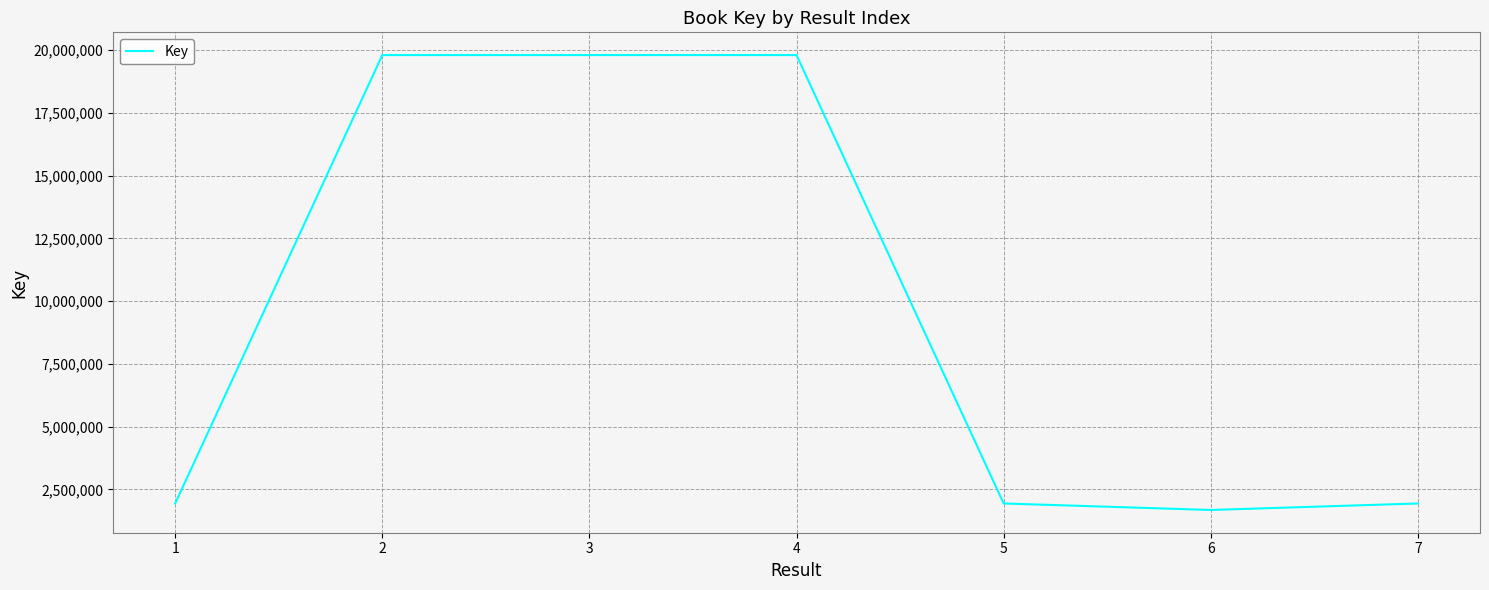

What is the minimum value shown in the chart?

1681487